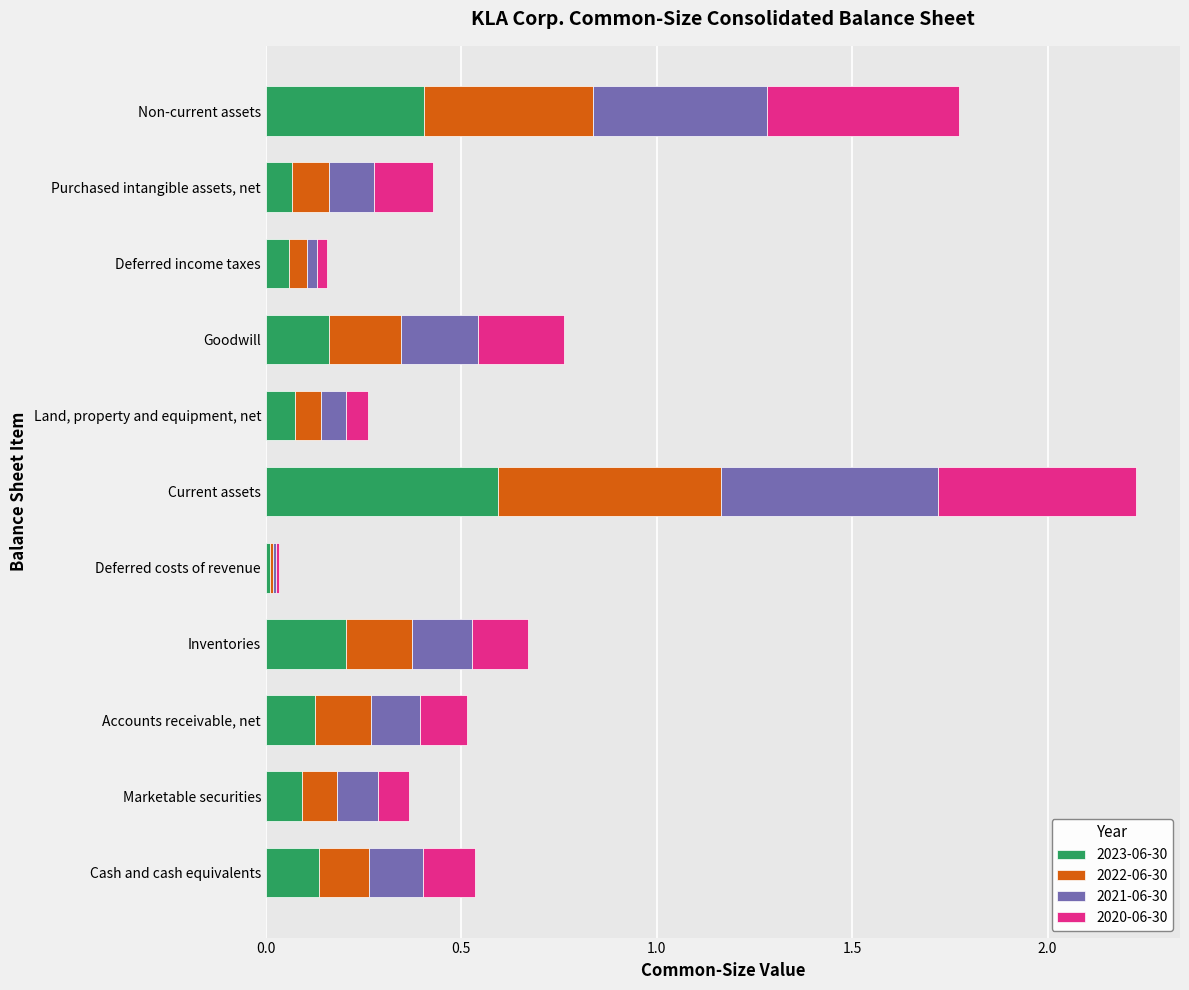

At which label does 2023-06-30 reach its peak?

Current assets